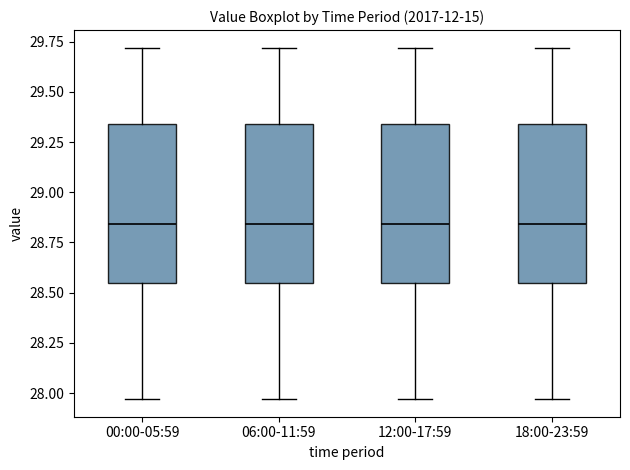

Where does the median line of the box for 18:00-23:59 sit on the y-axis? The values are not printed on the chart, so give them approximately, as read against the axis.

28.85